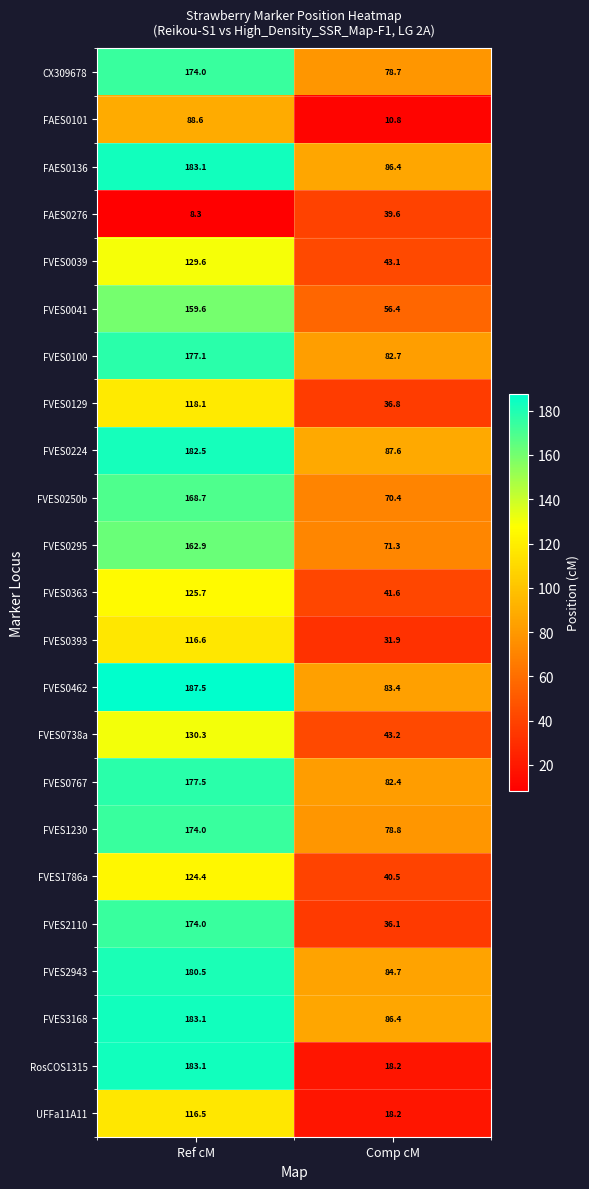

How many distinct data groups are displayed?

23